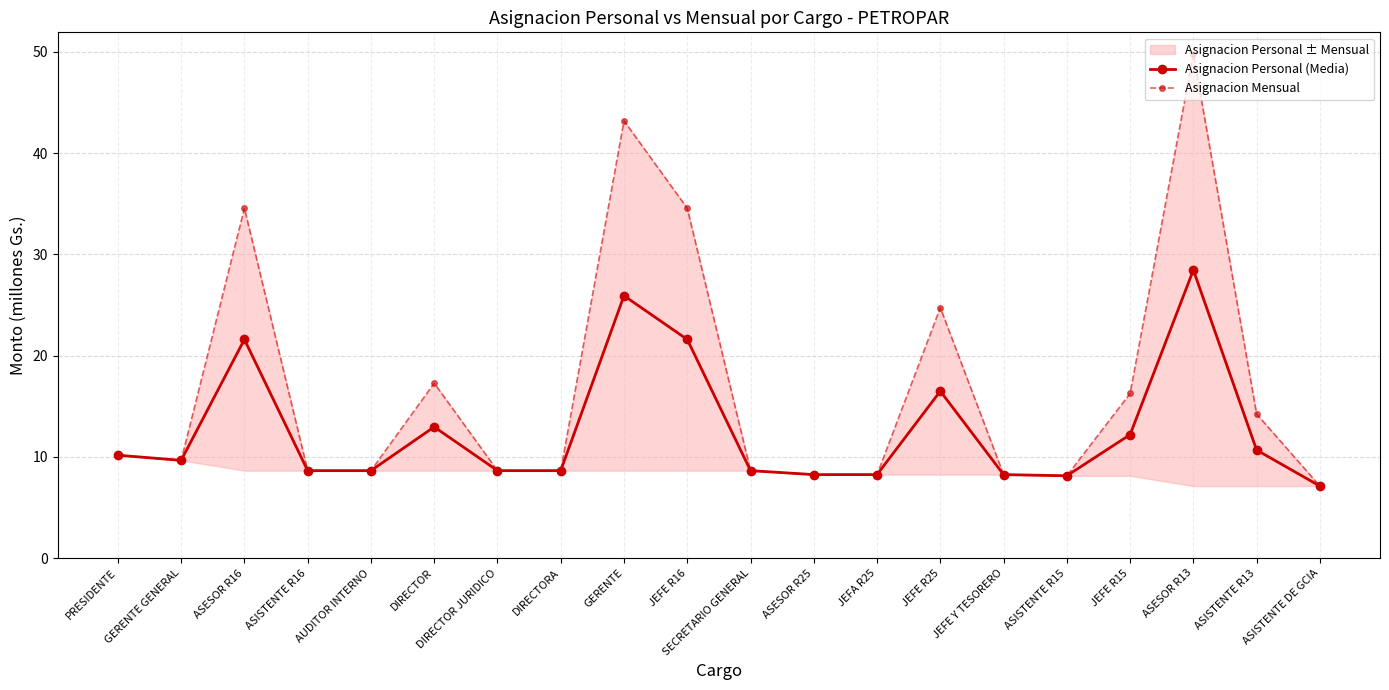

True or false: Asignacion Mensual and Asignacion Personal (Media) cross at least once.

False